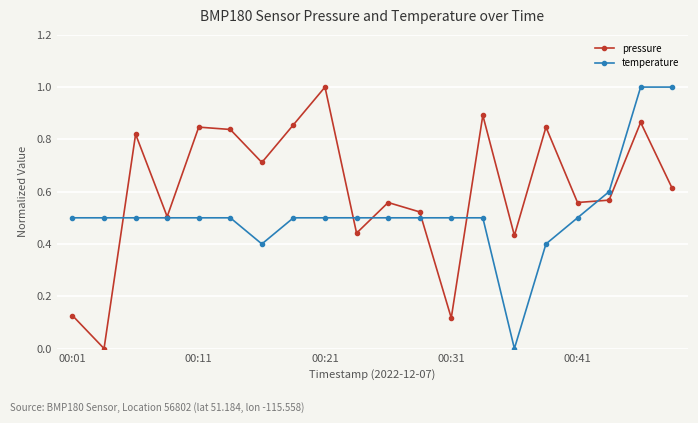

What is the greatest value displayed?

1.0